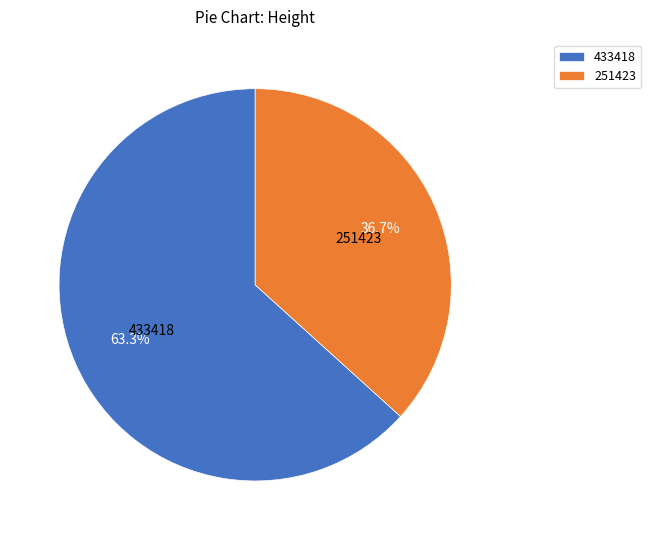

What is the ratio of the value at 251423 to the value at 433418?

0.6